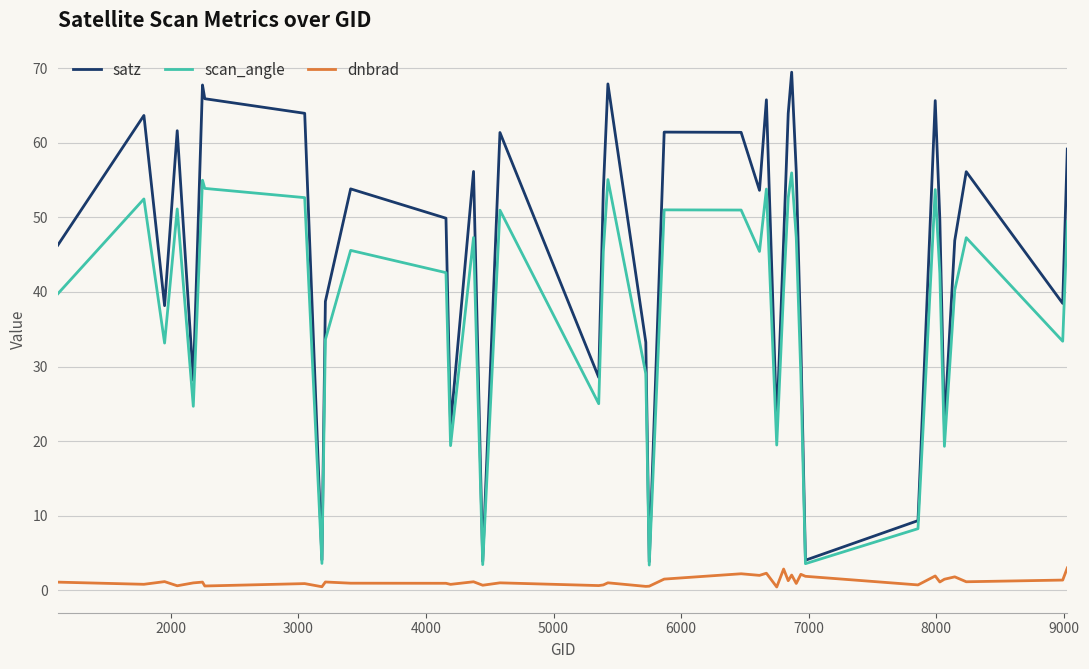

True or false: satz and dnbrad cross at least once.

False